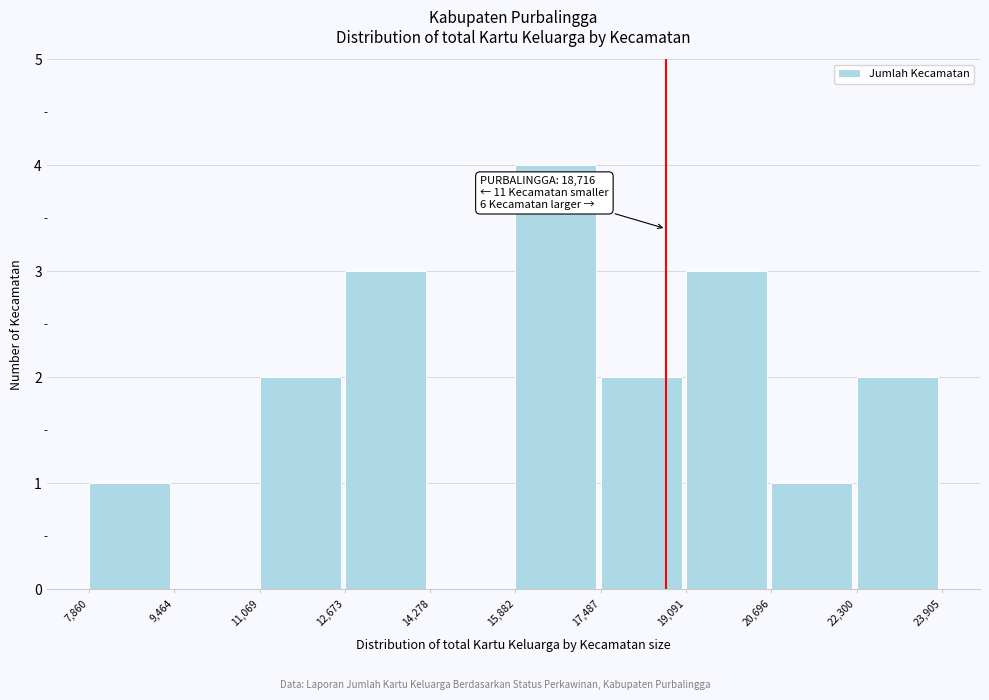

Which range on the x-axis has the tallest bar?

15,882 to 17,487